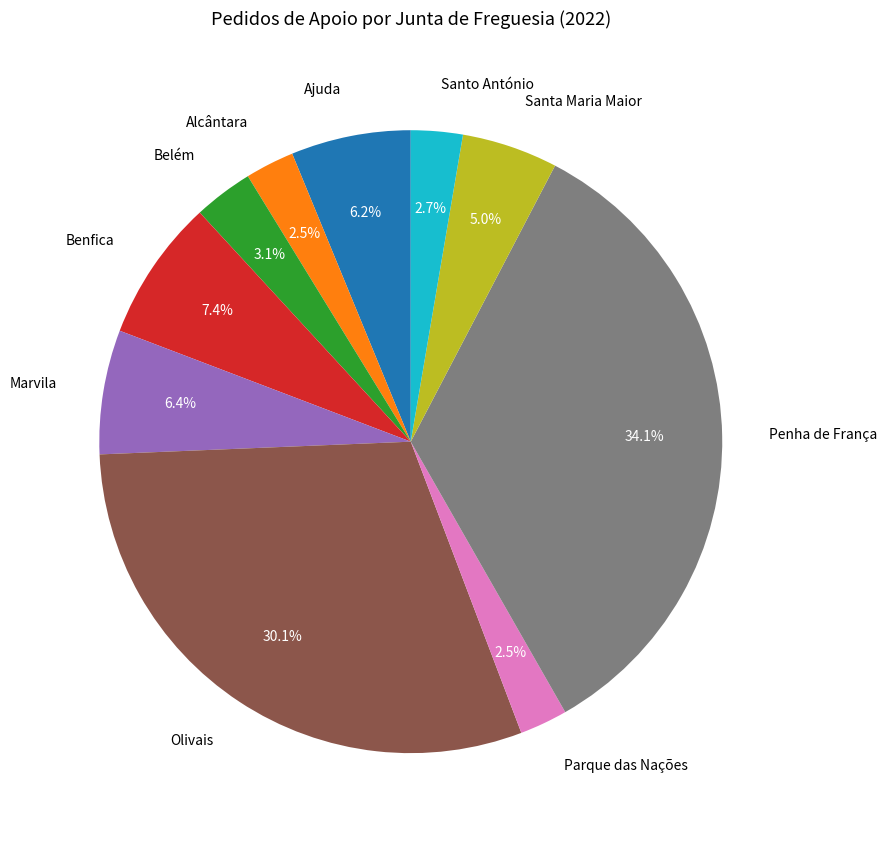

How much of the chart is everything except Marvila?

93.6%